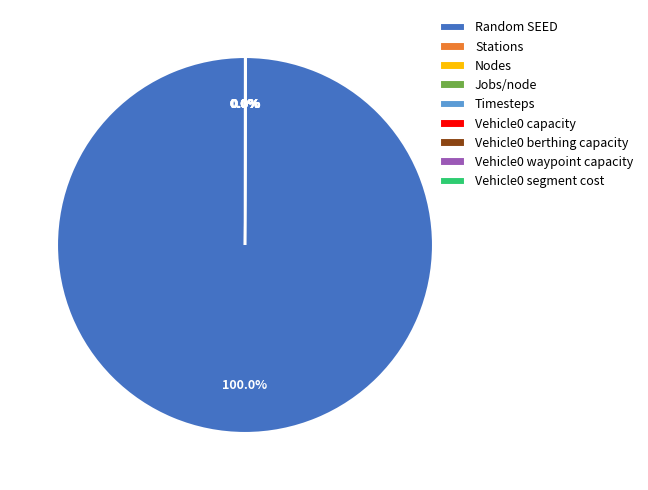

Does Random SEED represent more than half of the total?

Yes